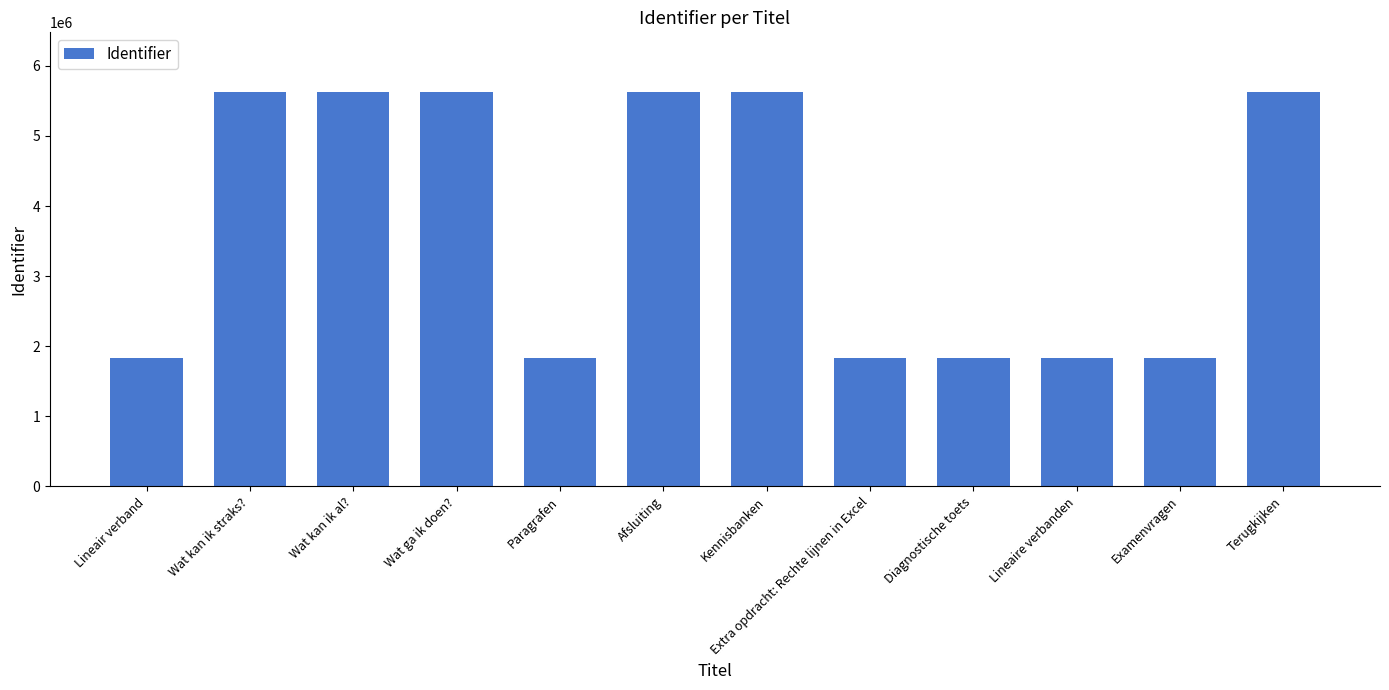

What is the difference between the second highest and second lowest values?

3796693